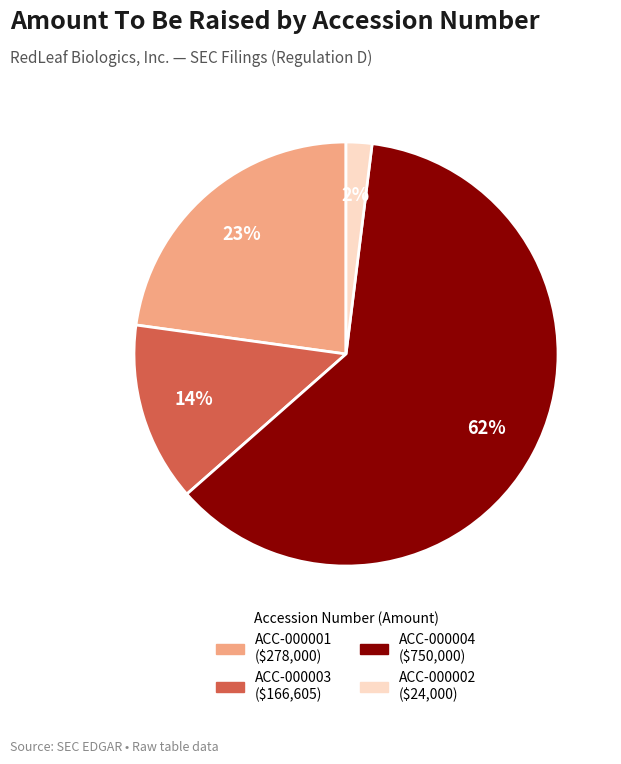

To the nearest percent, what is the average slice percentage?

25%